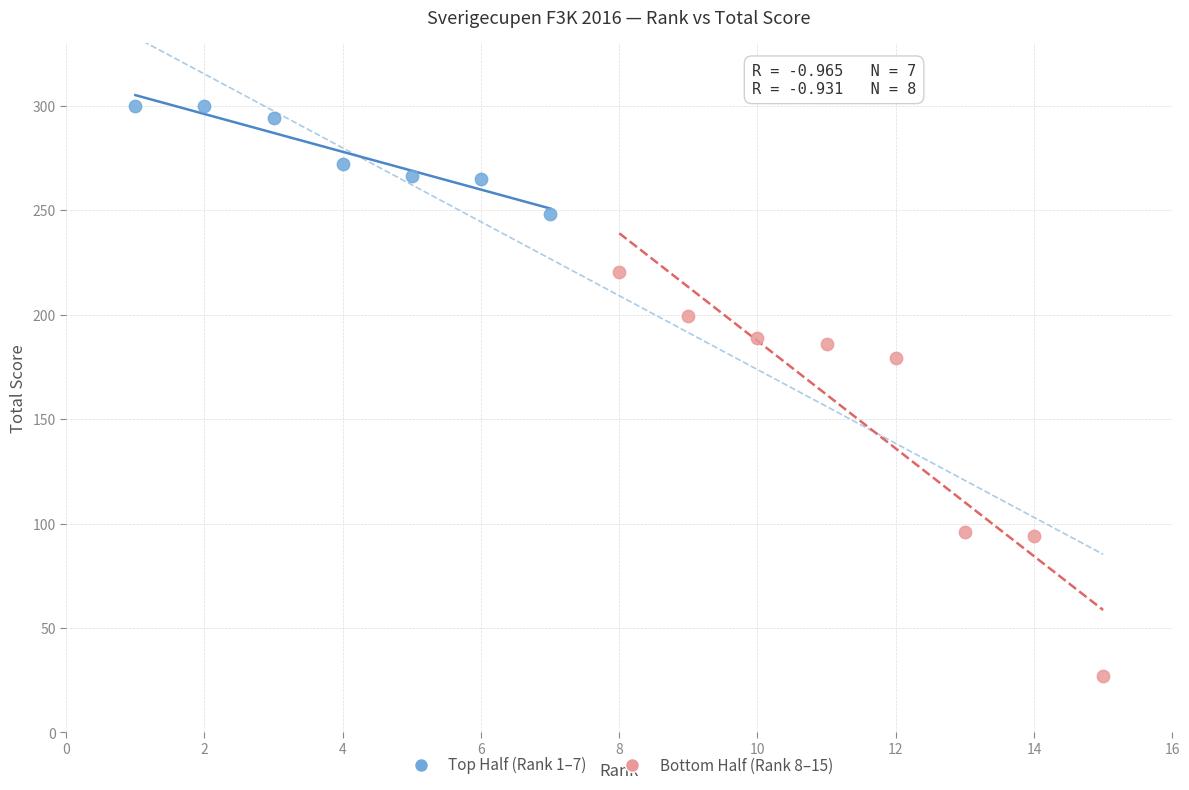

Which series reaches the maximum Y coordinate?

Top Half (Rank 1–7)